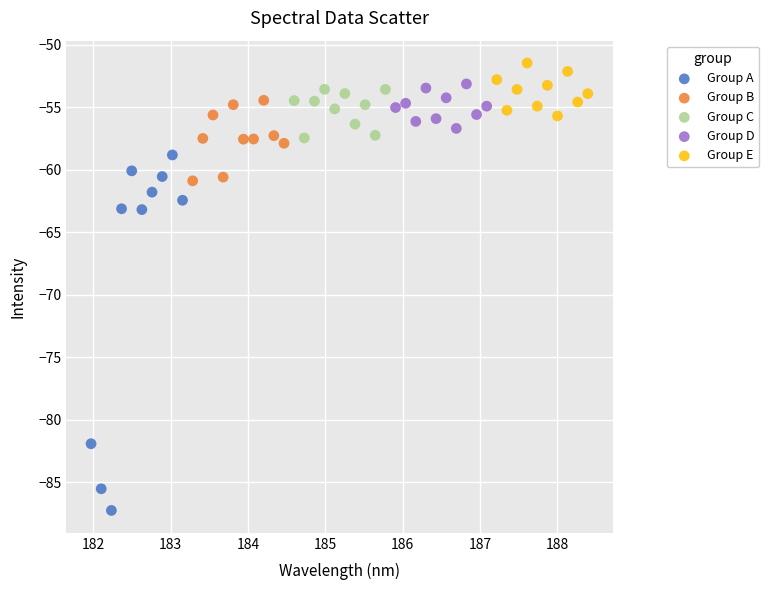

Which series has the widest spread of Y values?

Group A